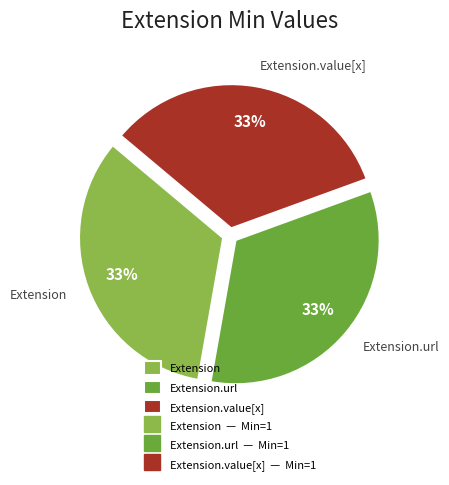

How many segments does this pie chart have?

3